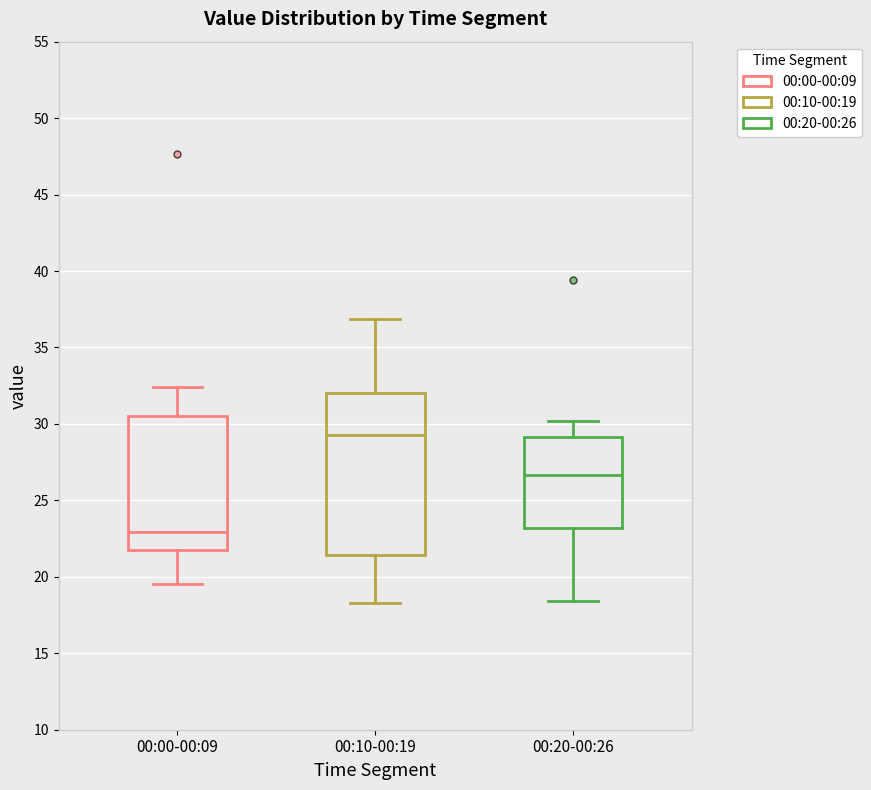

Which box has the lowest median line?

00:00-00:09